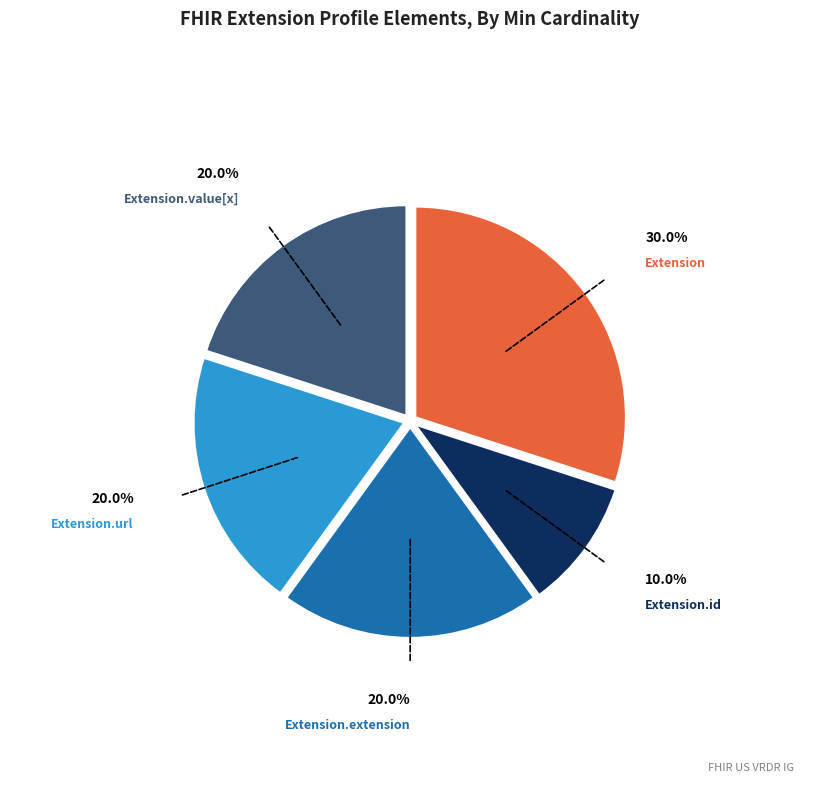

Is there a majority slice in this chart?

No